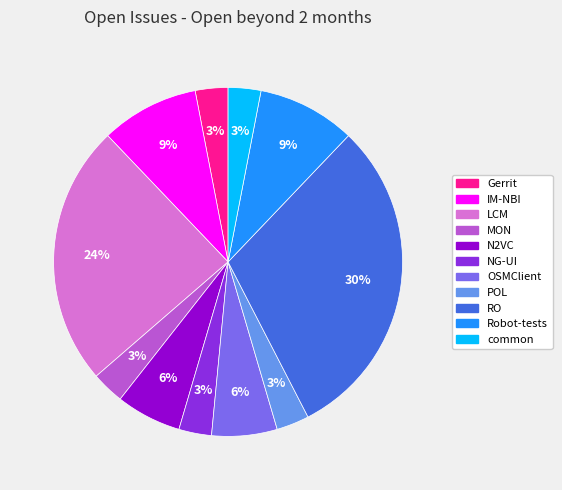

Combined, do Robot-tests and Gerrit account for over 50%?

No